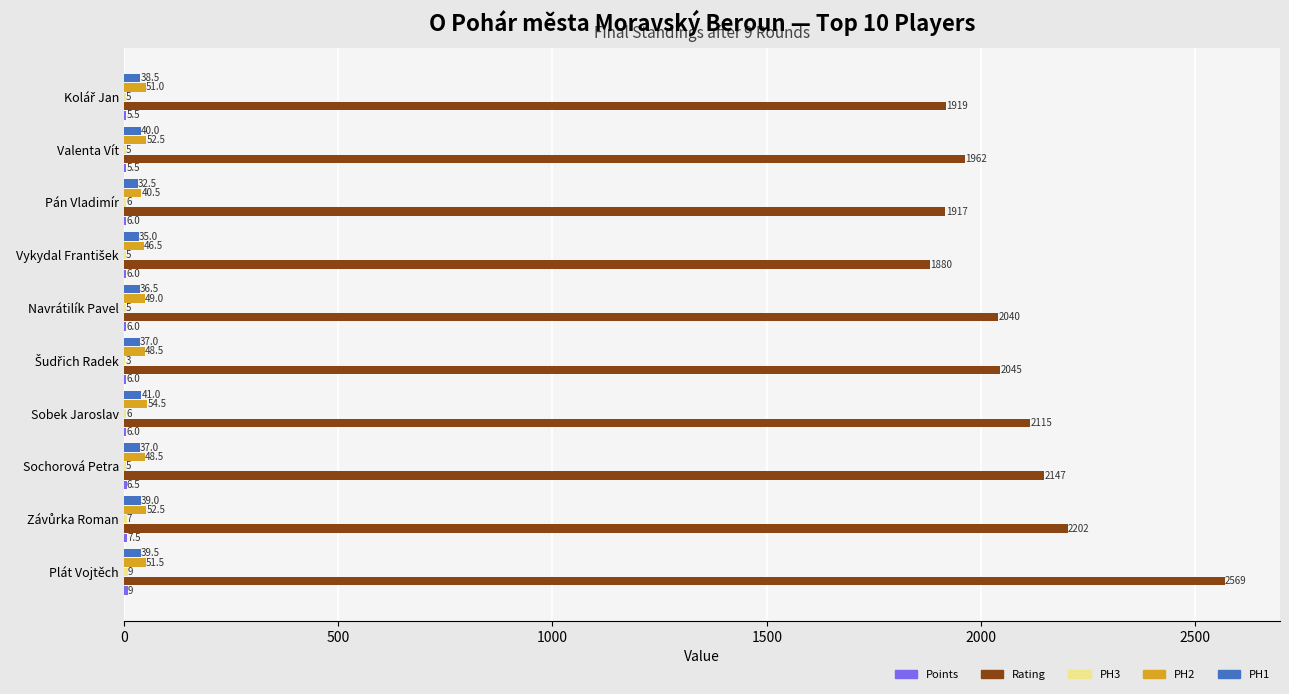

Which label corresponds to the largest value in the chart?

Plát Vojtěch